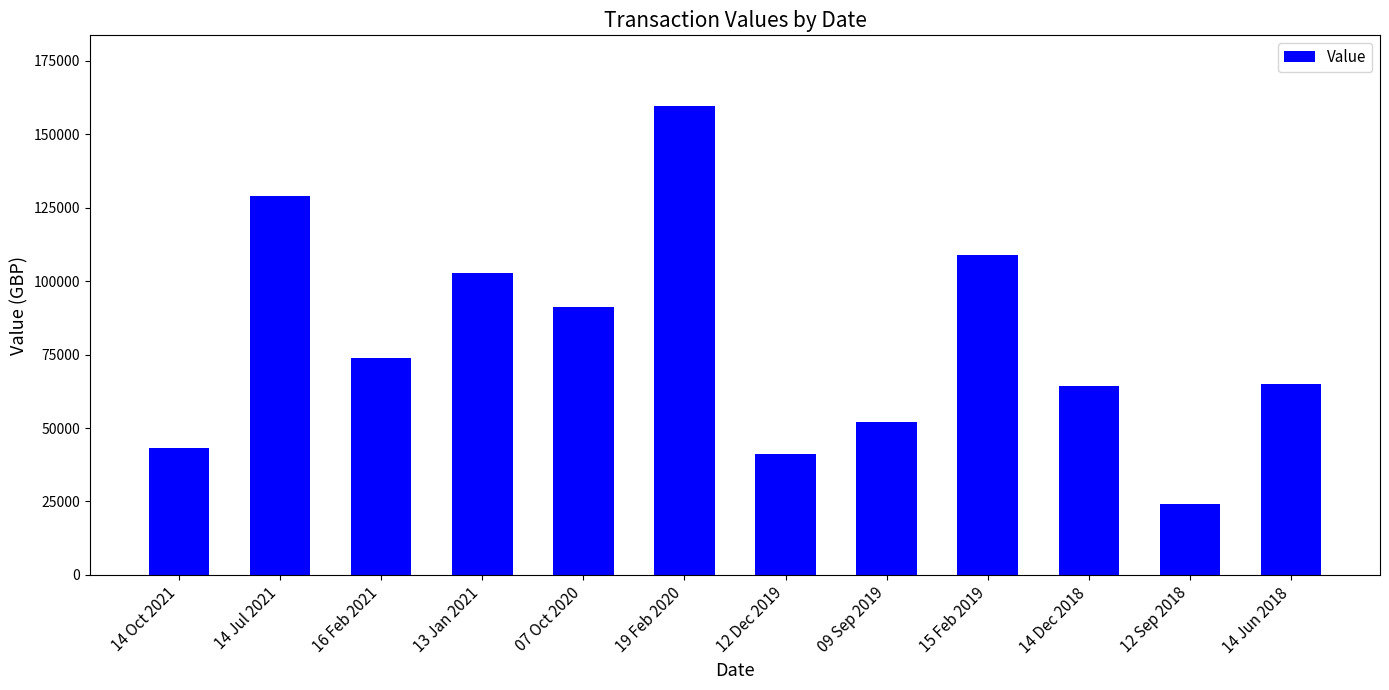

Which has a higher value, 14 Jun 2018 or 16 Feb 2021?

16 Feb 2021